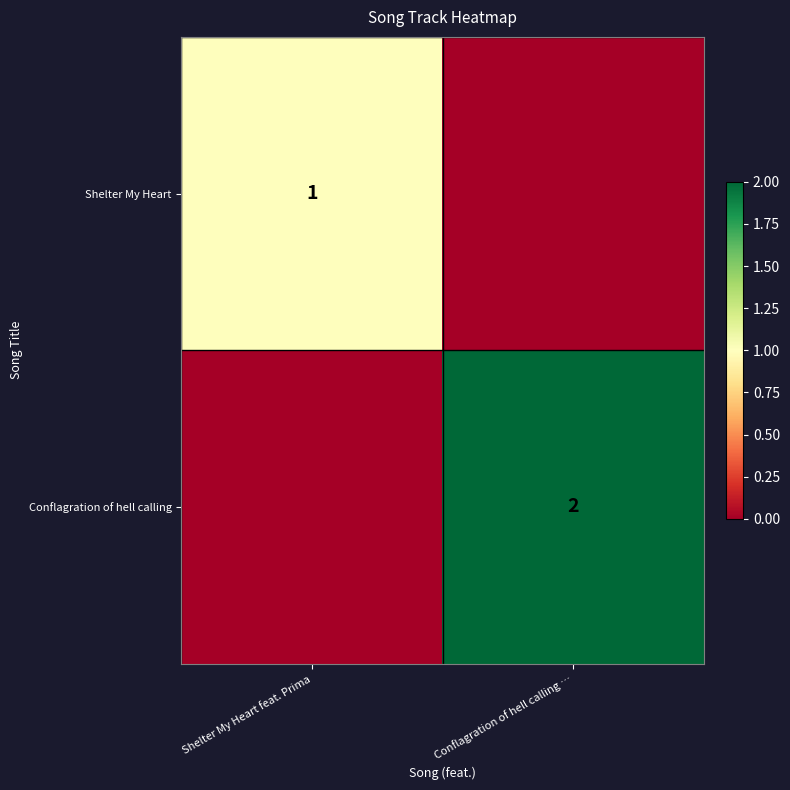

Which category has the lowest value across all series?

Conflagration of hell calling …